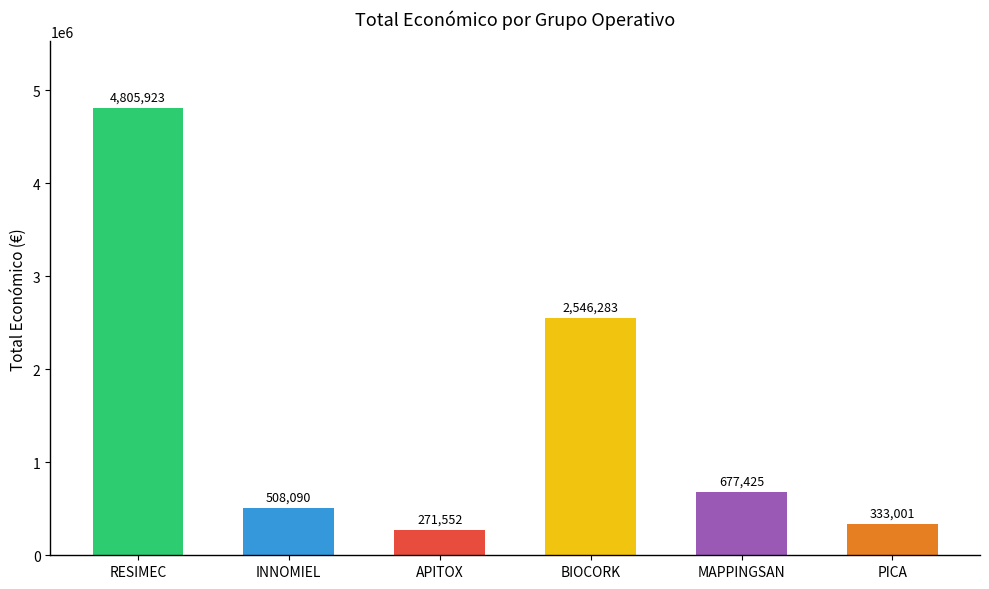

How many data points are less than 677425?

3